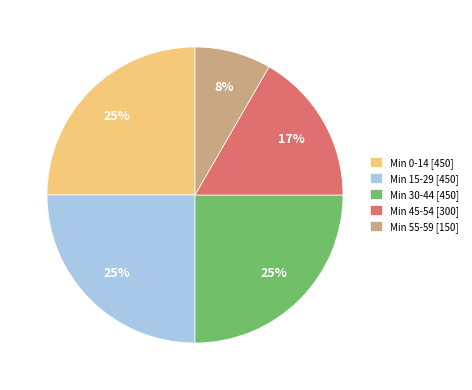

To the nearest percent, what percentage of the pie is Min 55-59 [150]?

8%